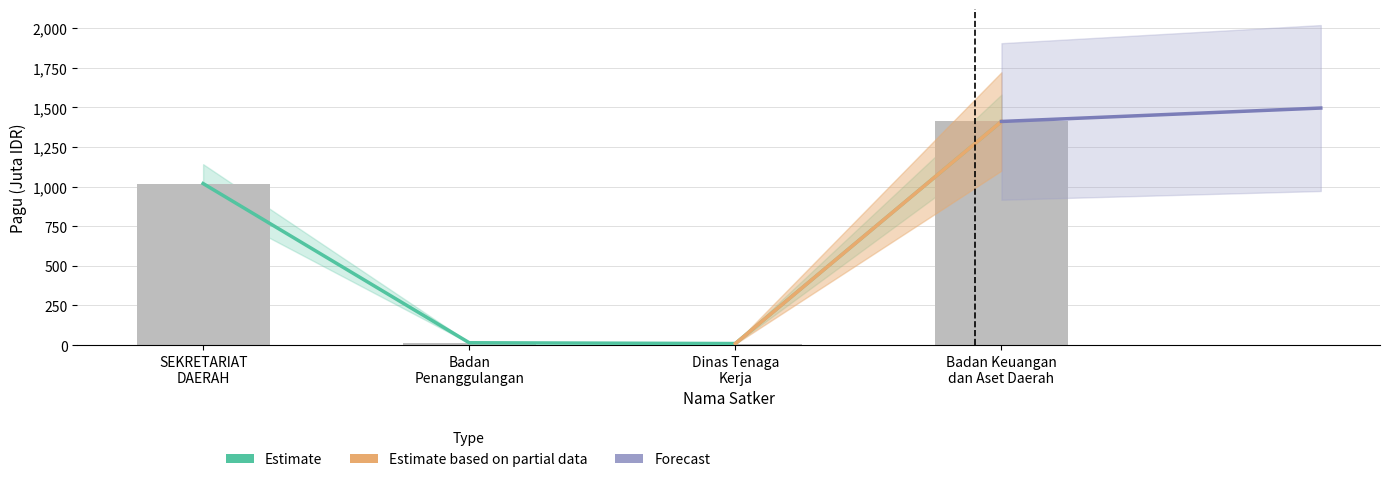

What is the label of the 1st bar from the left?

SEKRETARIAT
DAERAH